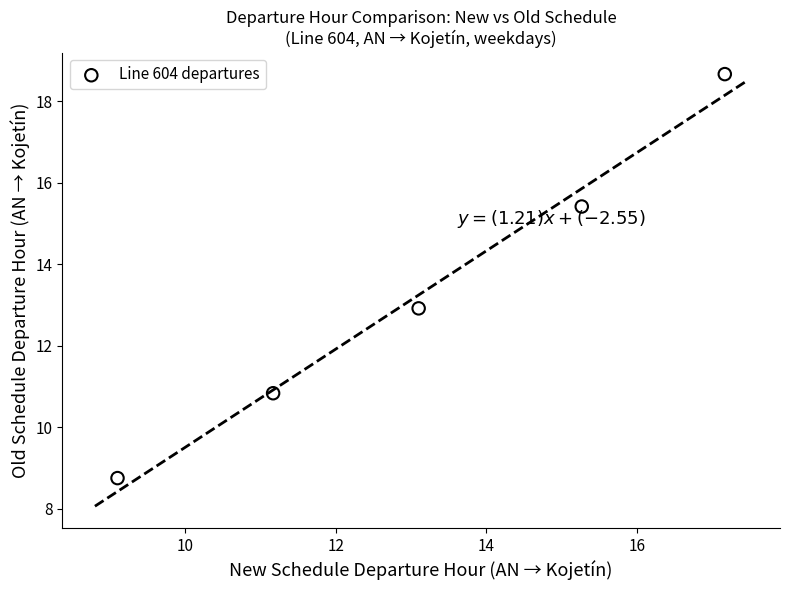

What is the range of Y values (max minus min)?

9.9